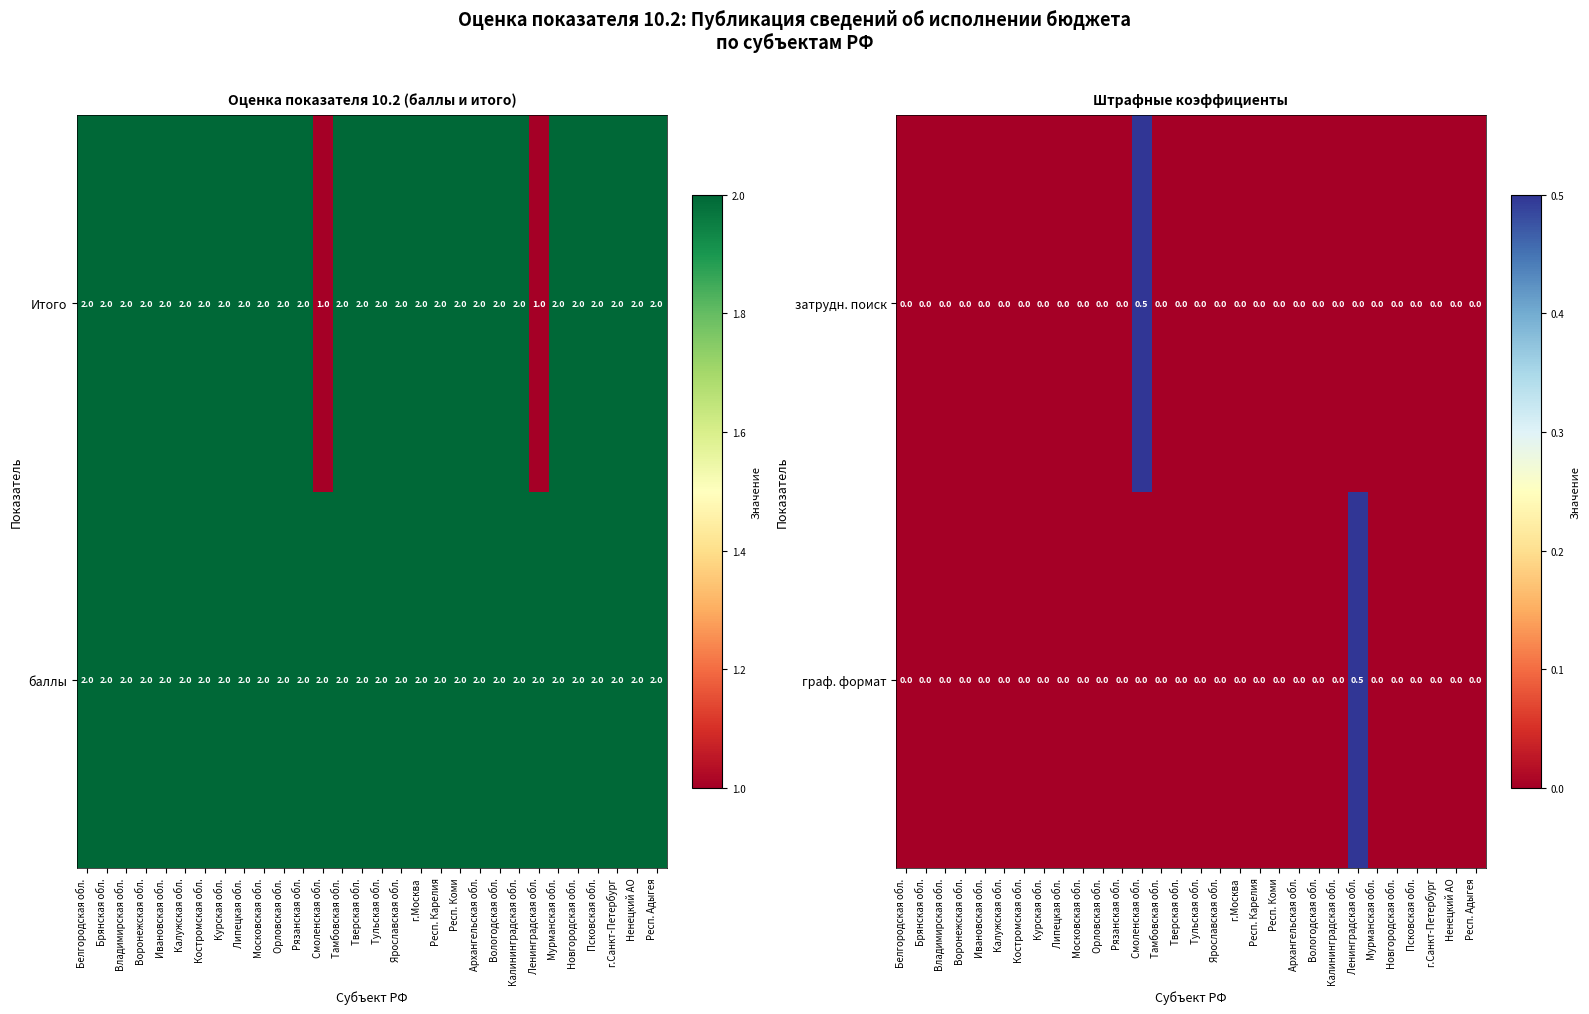

Is it true that затрудн. поиск equals -0.2 at Новгородская обл.?

False